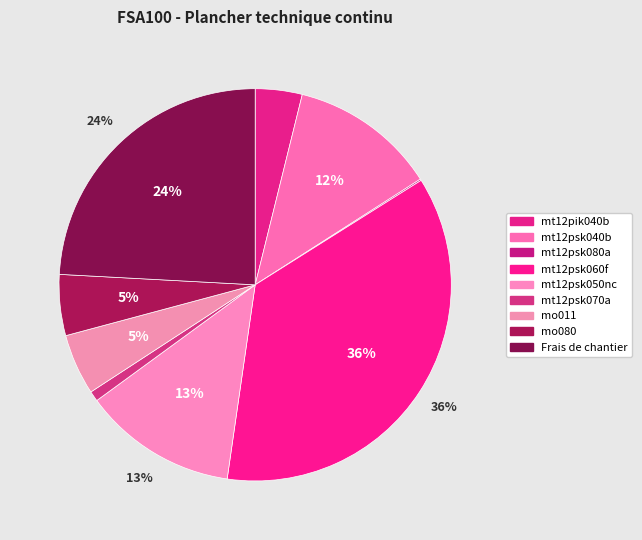

How much of the chart is everything except mt12pik040b?

96.1%